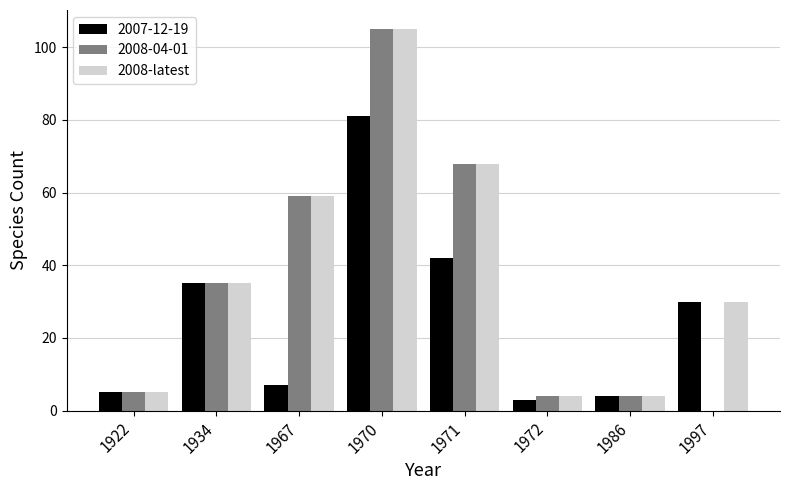

True or false: 2008-04-01 has a value of 68 at 1971.

True